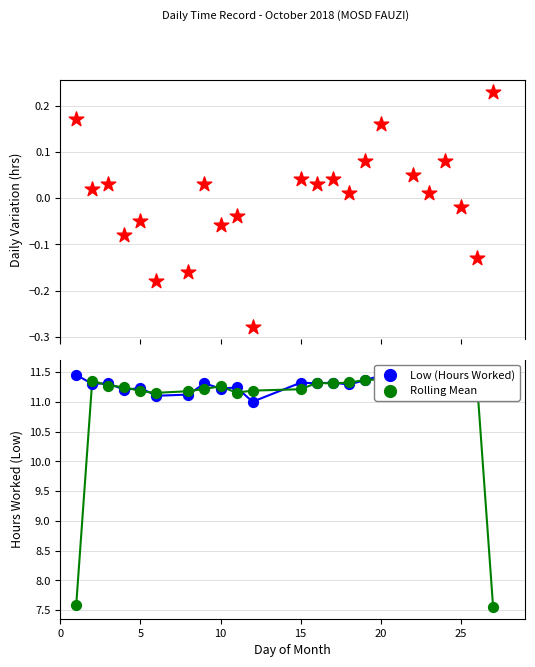

At how many categories does at least one series exceed 11?

23